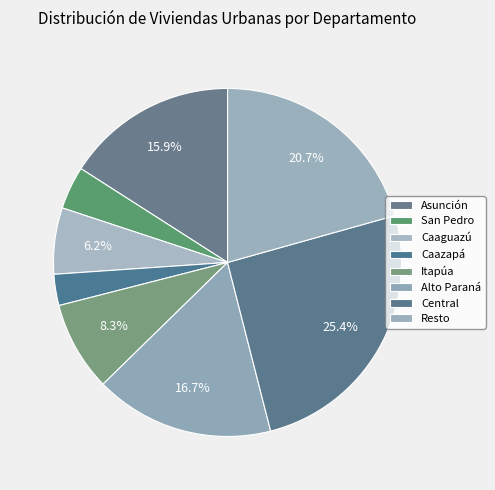

Is it true that Resto is 28% of the pie?

False